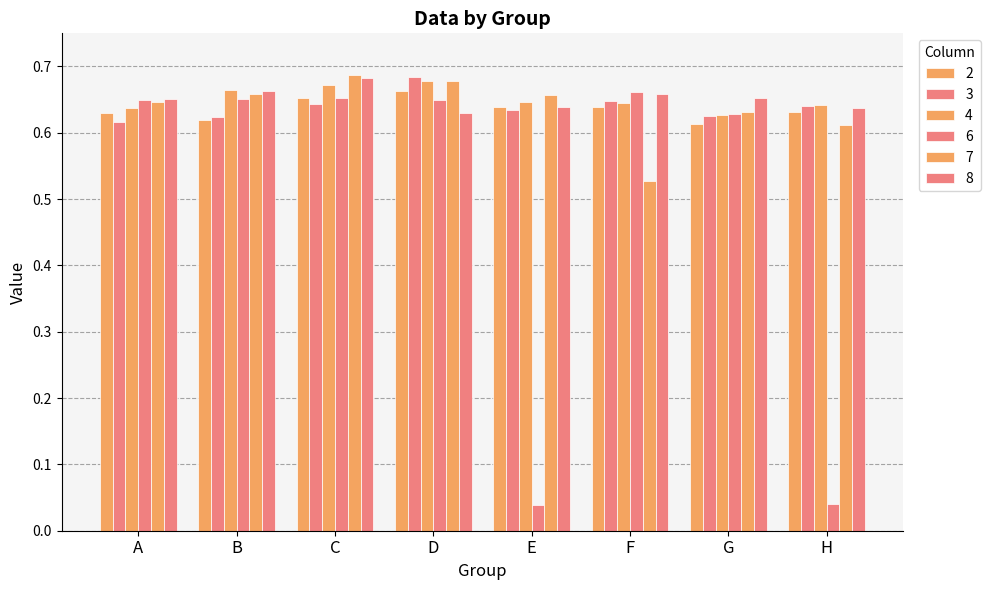

Which has a higher value, C or G?

C